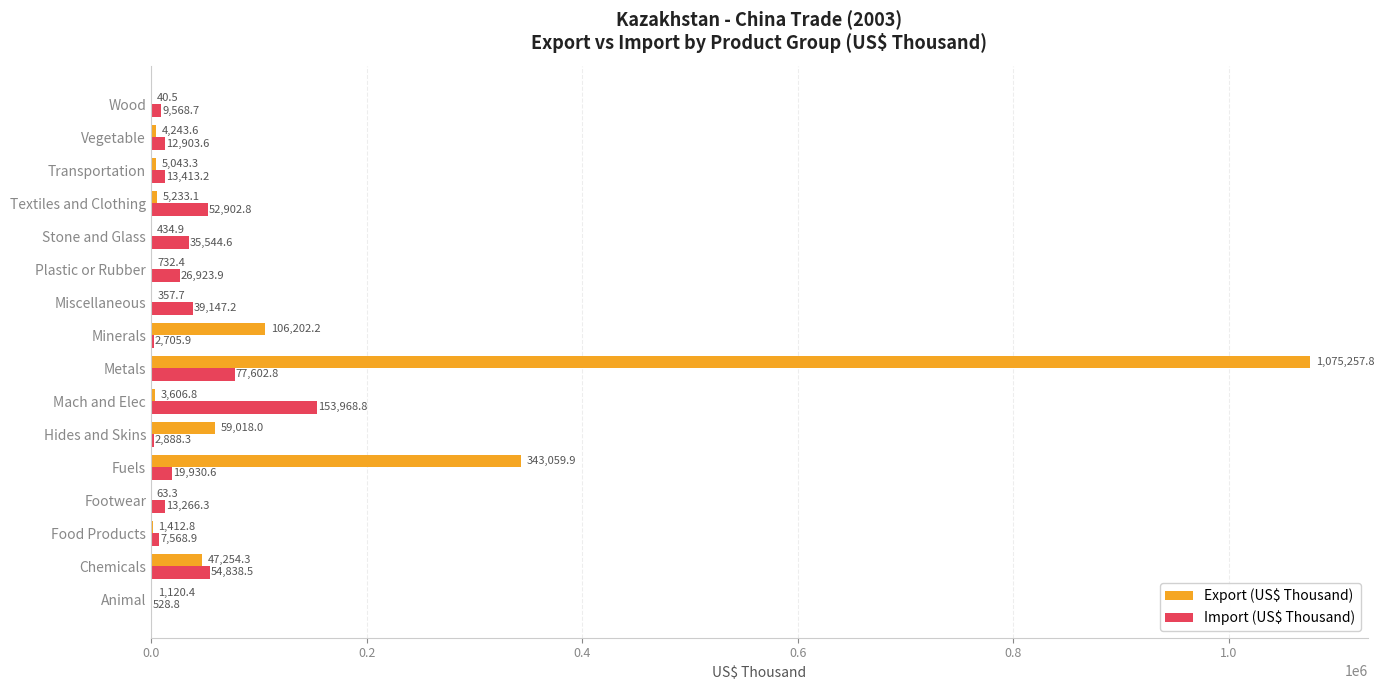

At which label does Export (US$ Thousand) reach its peak?

Metals